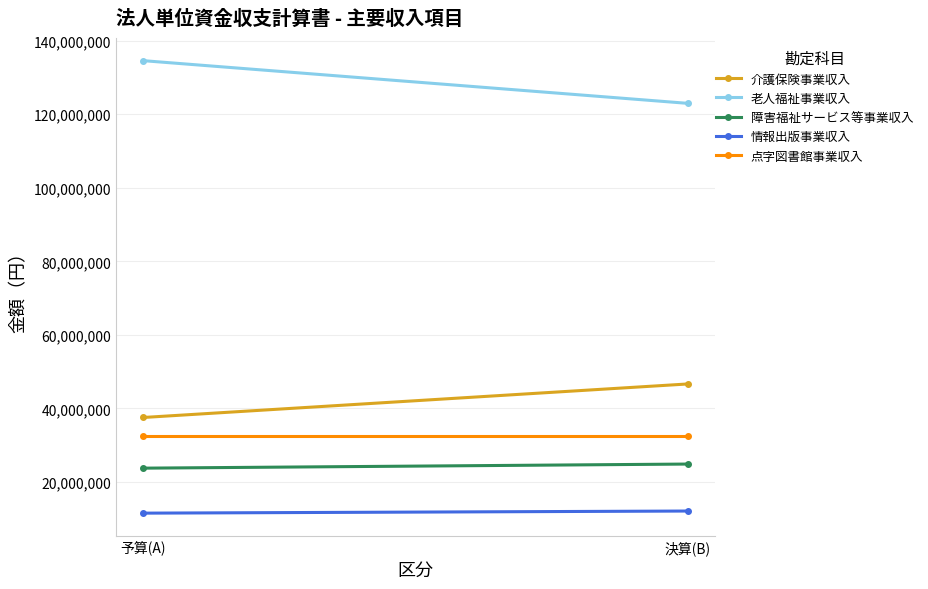

Reading left to right, list all the values displayed in this chart.

介護保険事業収入: 37535600	46651870
老人福祉事業収入: 134550000	122942596
障害福祉サービス等事業収入: 23762000	24876470
情報出版事業収入: 11530000	12104720
点字図書館事業収入: 32416200	32416200